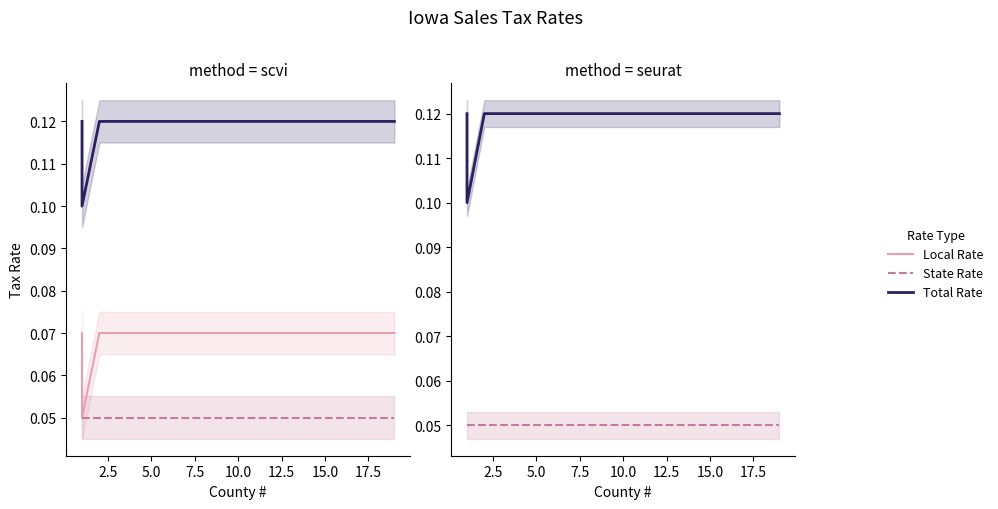

True or false: State Rate and Total Rate cross at least once.

False